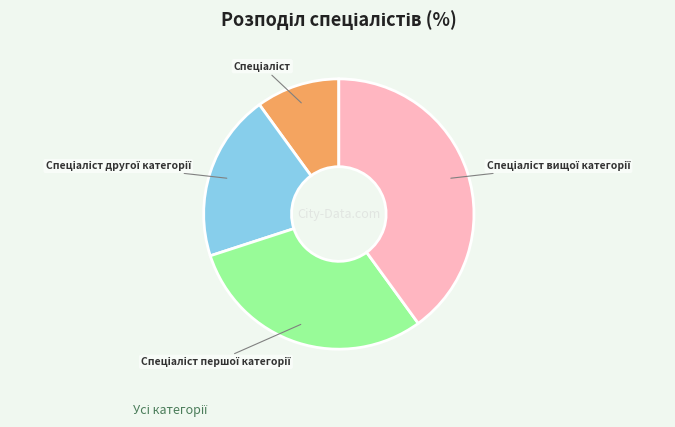

Does any single category account for the majority?

No